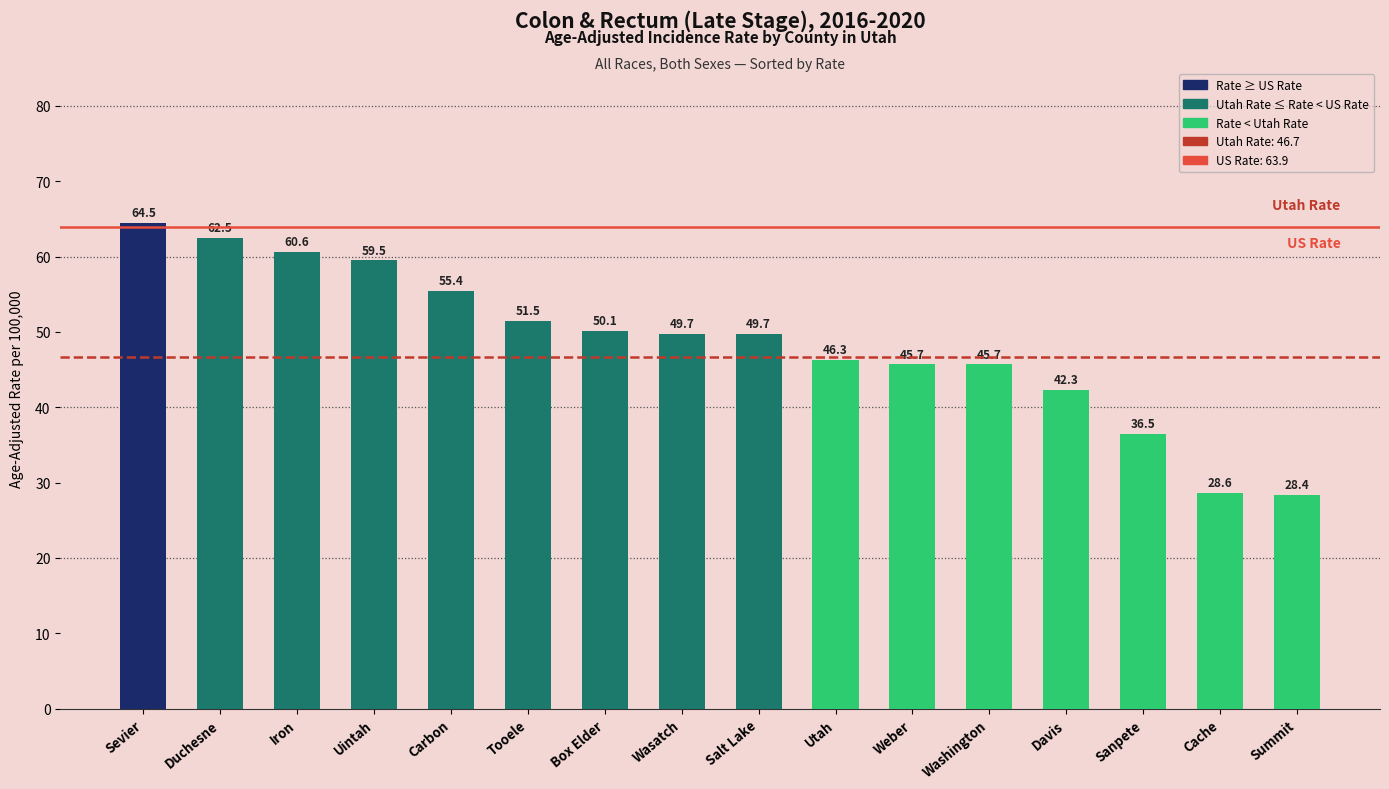

Where does the data first go above 49?

Sevier